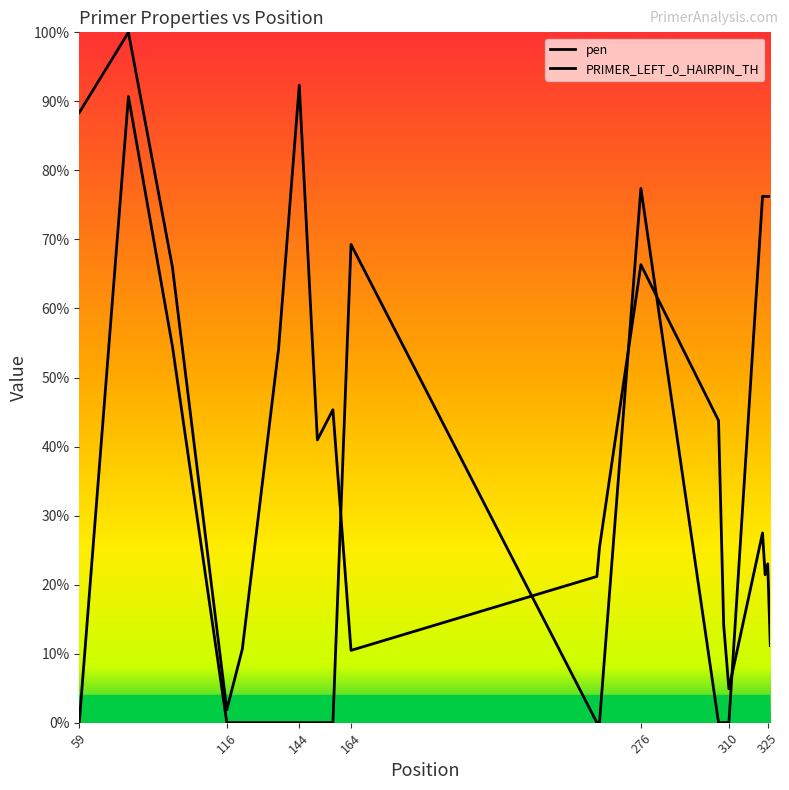

The PRIMER_LEFT_0_HAIRPIN_TH series shows 76.2 at 323. True or false?

True